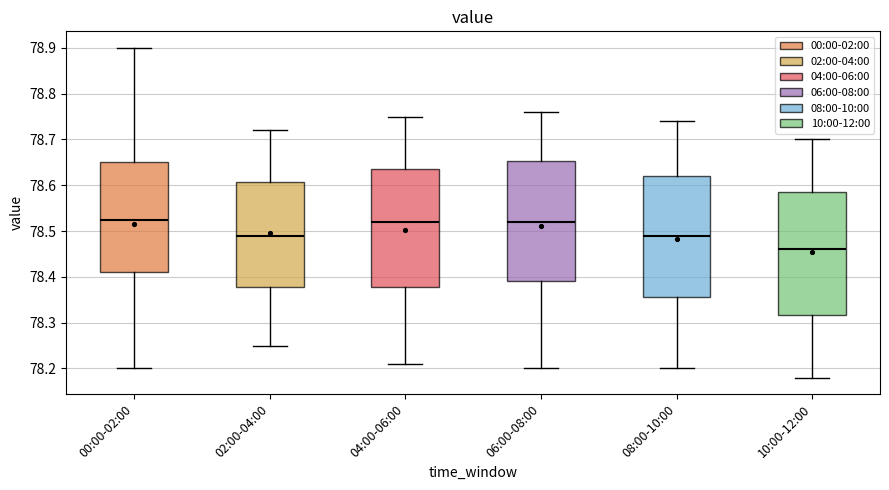

Reading left to right, read every box against the y-axis: the position of its median line, the range the box covers, and the ends of its whiskers. The values are not printed on the chart, so give them approximately, as read against the axis.

00:00-02:00: median 78.53, box 78.41 to 78.65, whiskers 78.20 to 78.90
02:00-04:00: median 78.49, box 78.38 to 78.61, whiskers 78.25 to 78.72
04:00-06:00: median 78.52, box 78.38 to 78.64, whiskers 78.21 to 78.75
06:00-08:00: median 78.52, box 78.39 to 78.65, whiskers 78.20 to 78.76
08:00-10:00: median 78.49, box 78.36 to 78.62, whiskers 78.20 to 78.74
10:00-12:00: median 78.46, box 78.32 to 78.59, whiskers 78.18 to 78.70